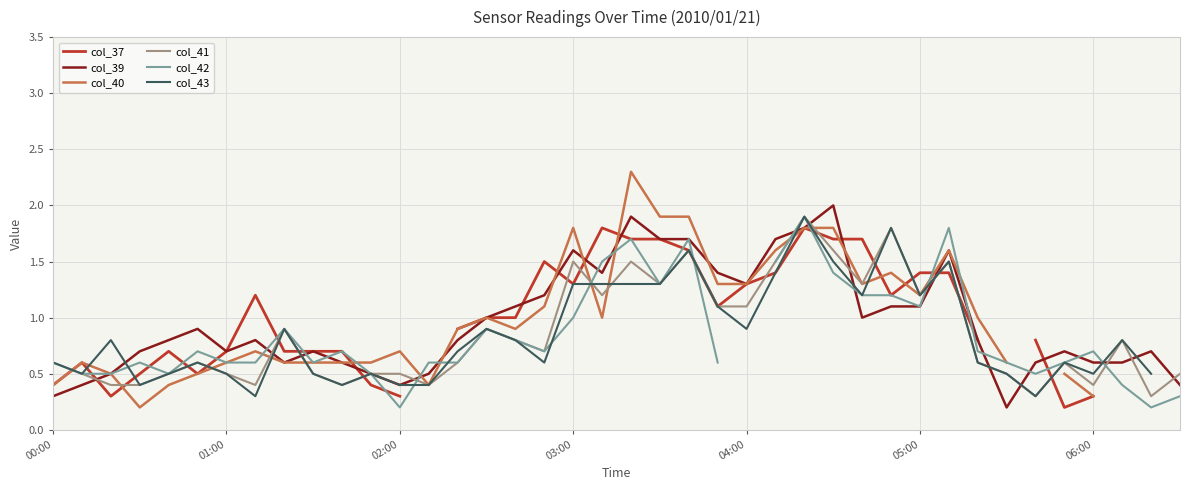

Is this an area chart (filled region under the line)?

No